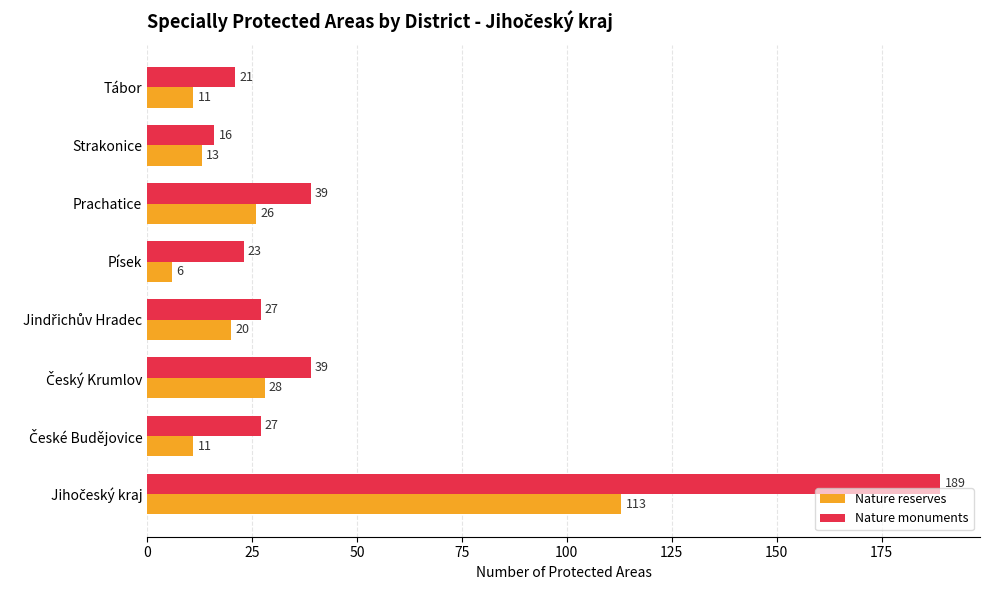

What value does the Nature reserves series have at Prachatice, to the nearest 50?

50